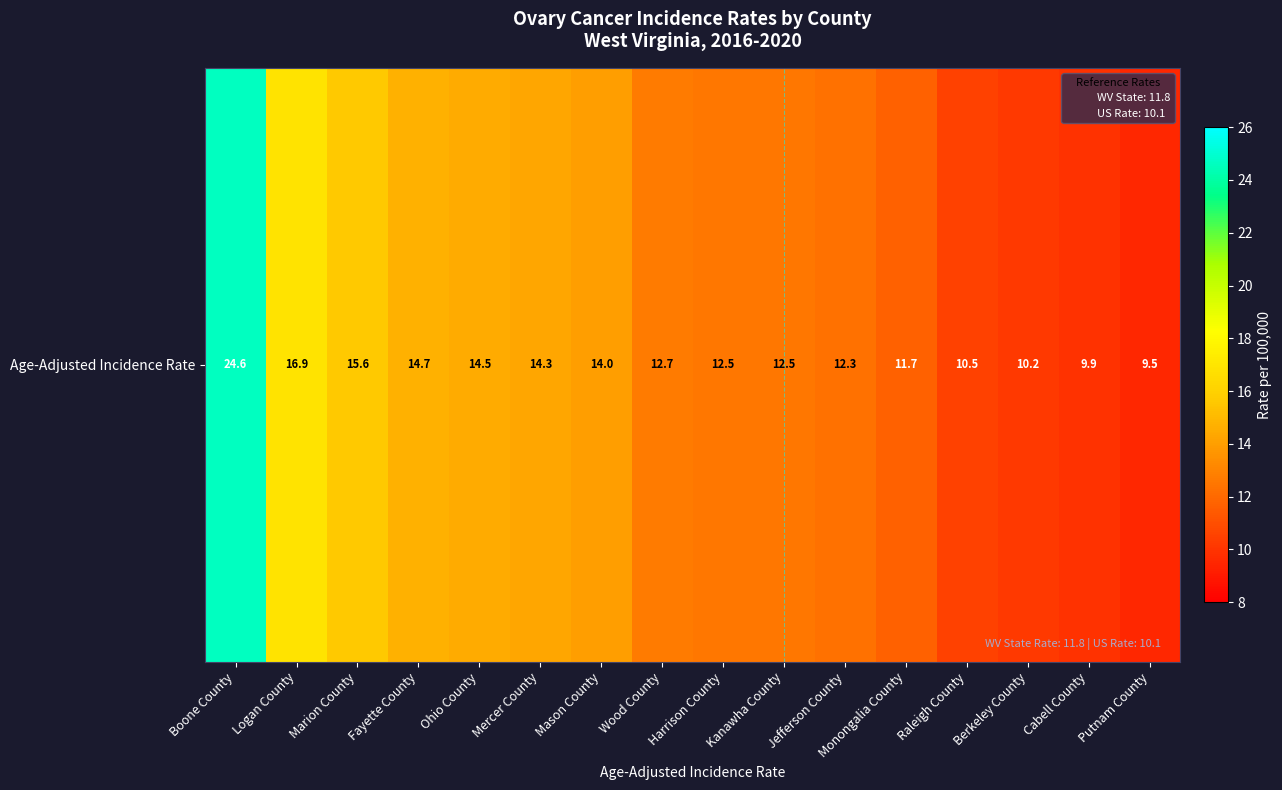

What is the difference between the maximum and minimum values?

15.1